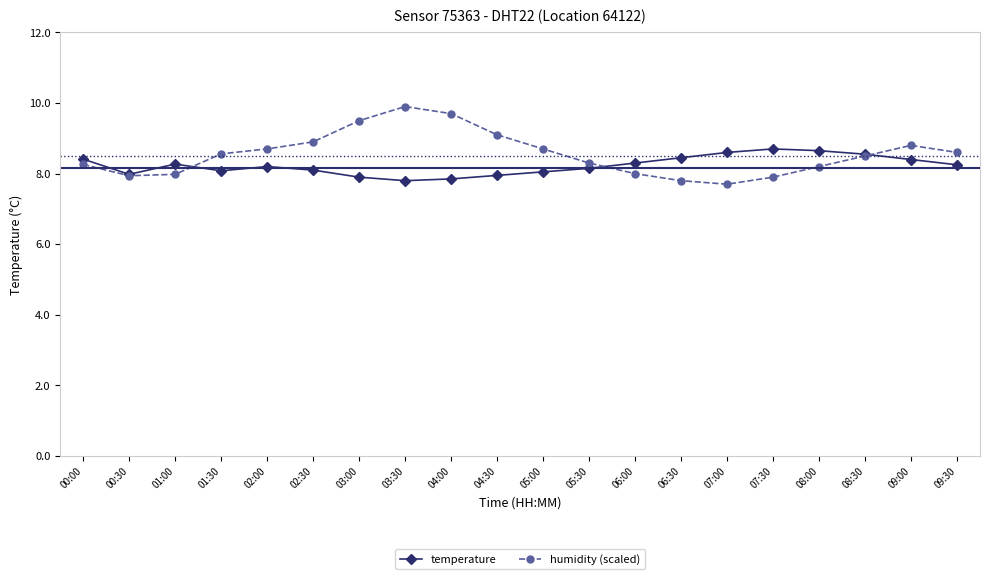

At 01:30, list the series in order from largest to smallest.

humidity (scaled), temperature